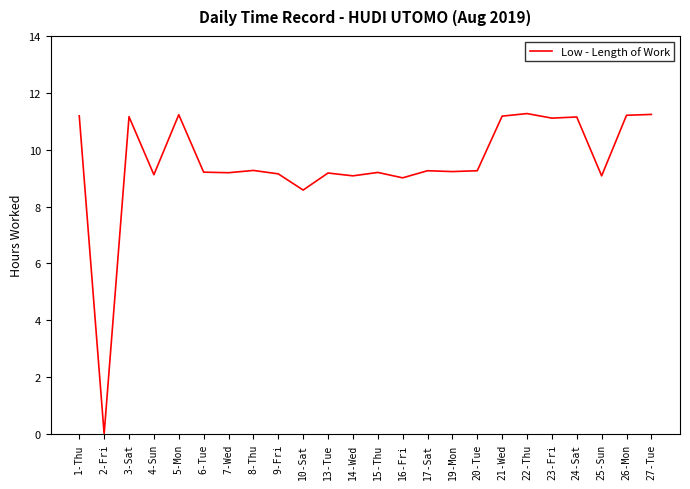

True or false: the data has more than 0 interior local peaks.

True